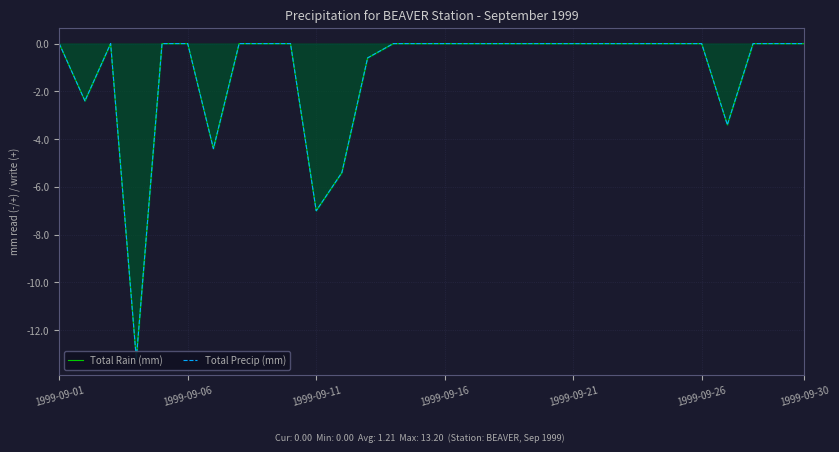

List the series in order of their peak value, highest first.

Total Rain (mm), Total Precip (mm)